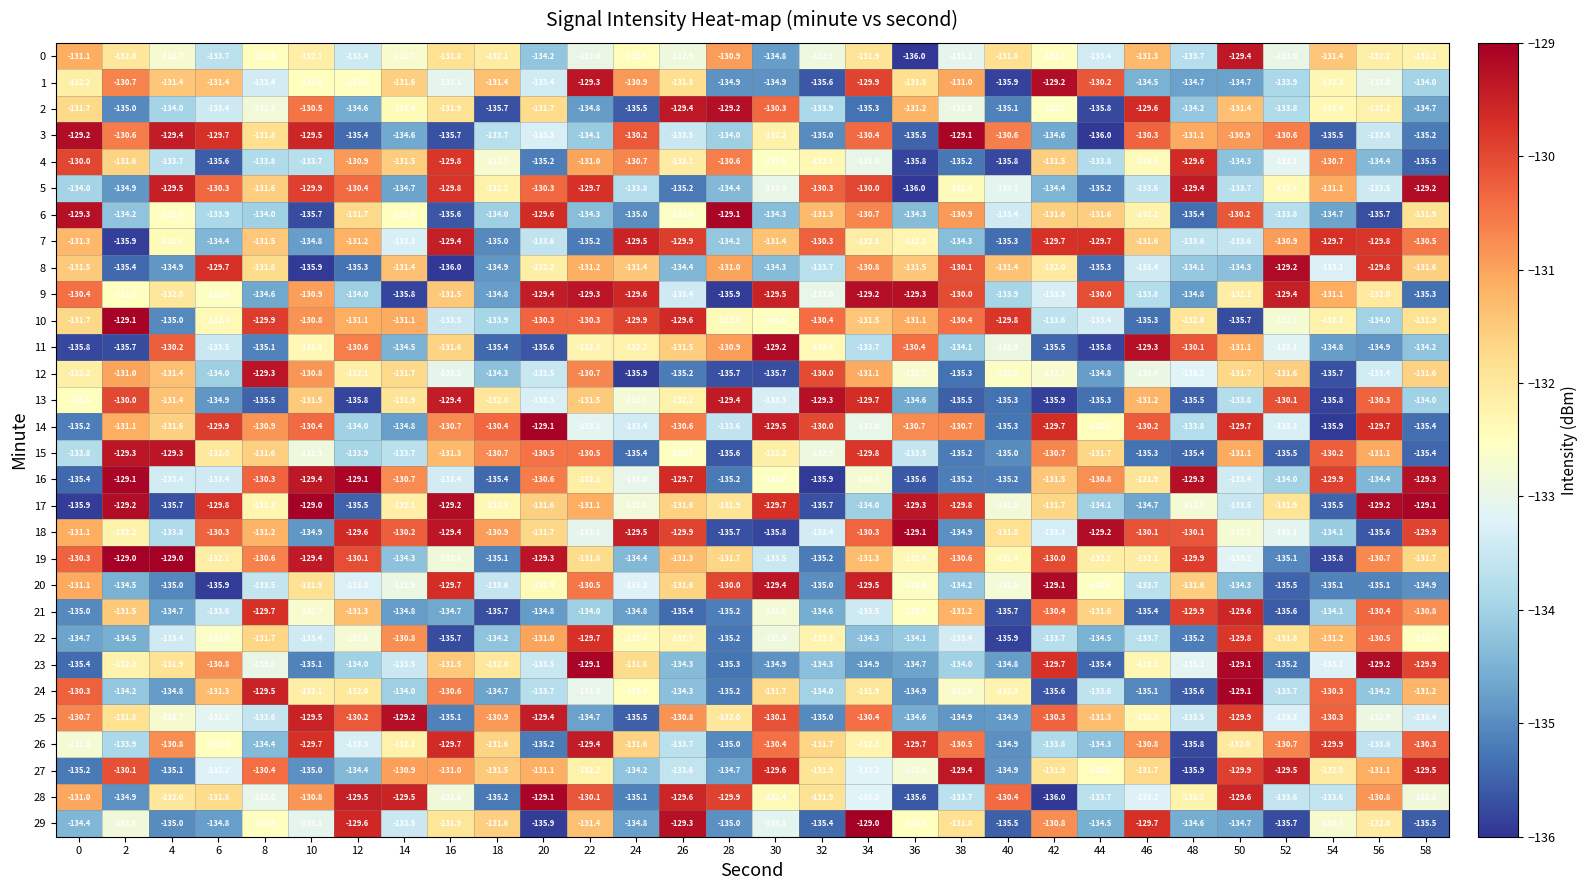

Which series changed the most between 46 and 56?

11